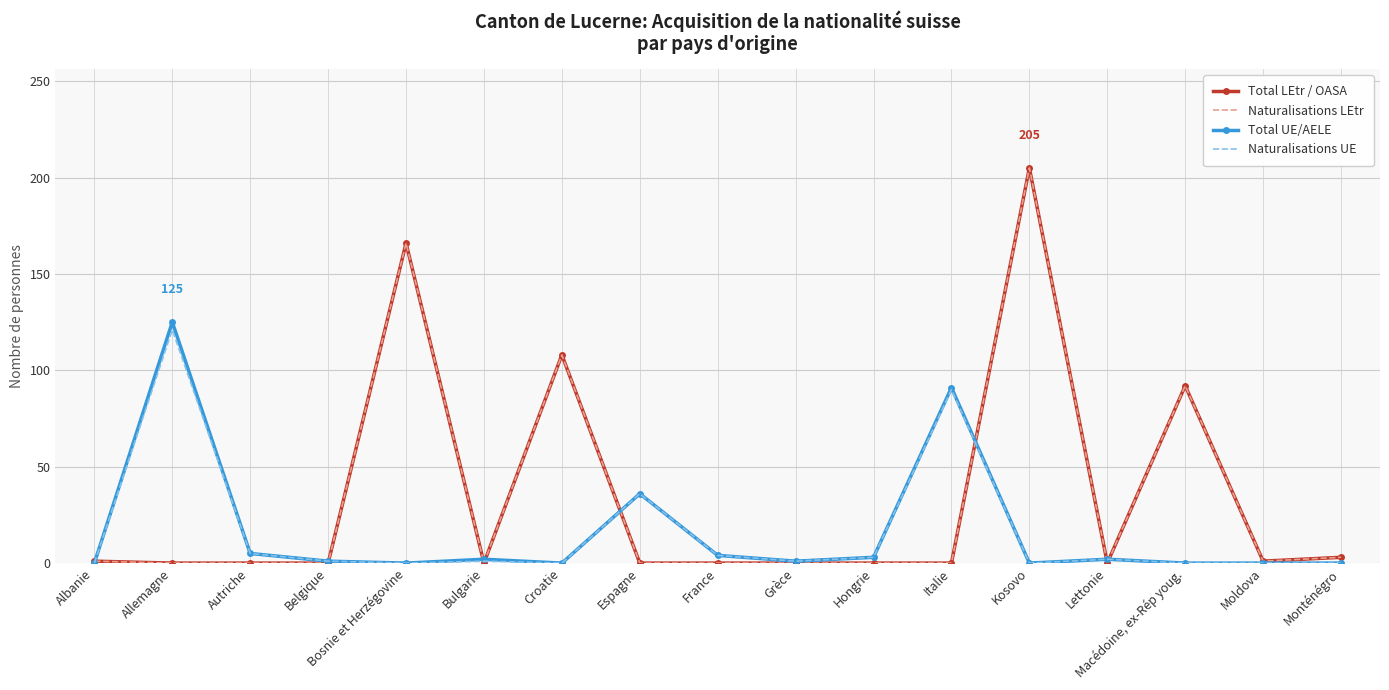

What is the difference between the Naturalisations UE values at Bulgarie and Hongrie?

2